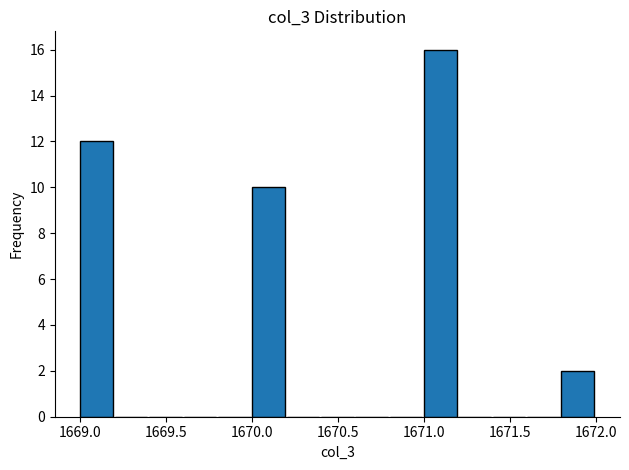

What is the height of the bar covering 1671.8 to 1672.0 on the x-axis? The values are not printed on the chart, so give them approximately, as read against the axis.

2